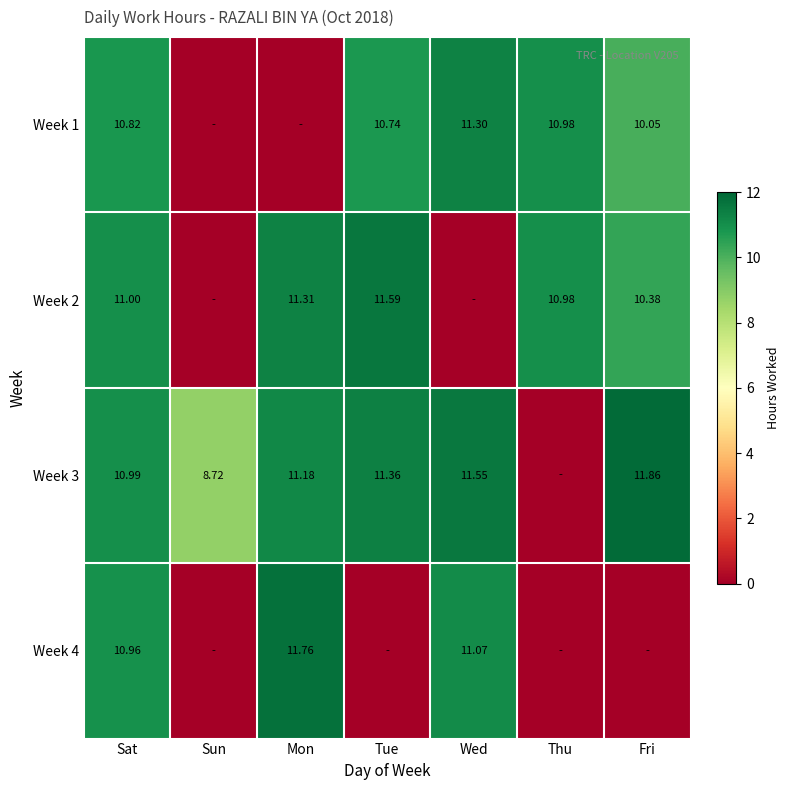

Is the value of Week 3 at Wed greater than the value of Week 1 at Thu?

Yes